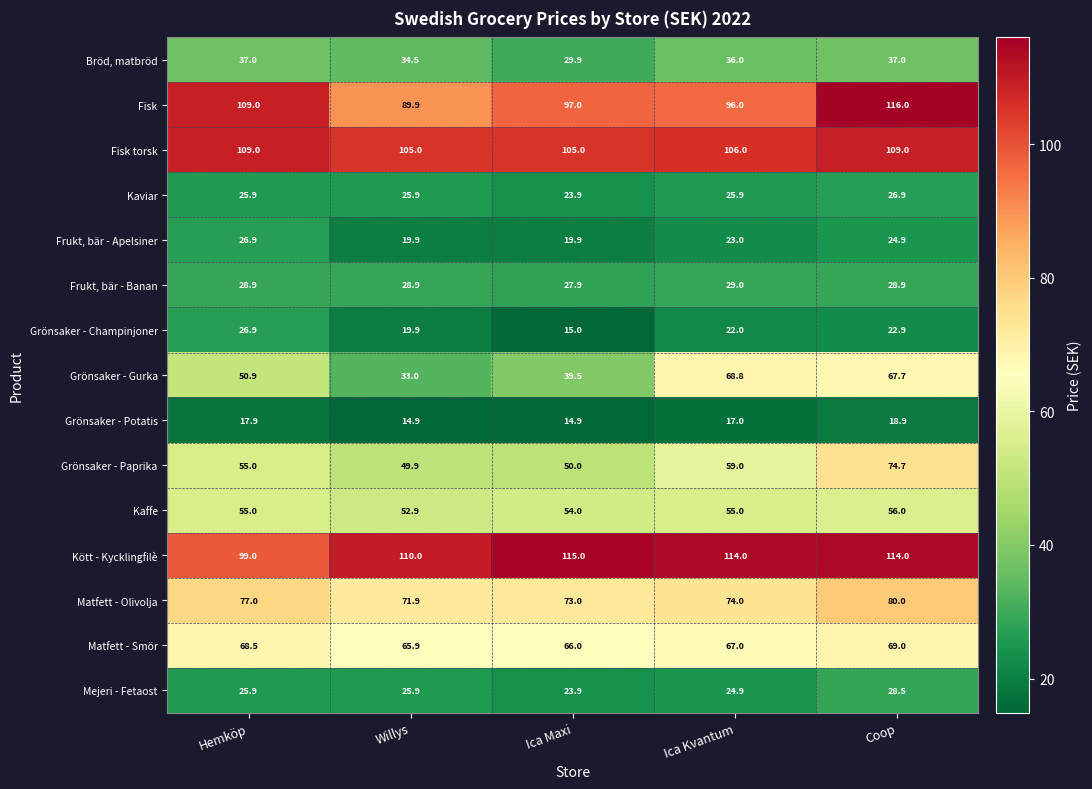

At which category does the chart reach its peak across all series?

Coop